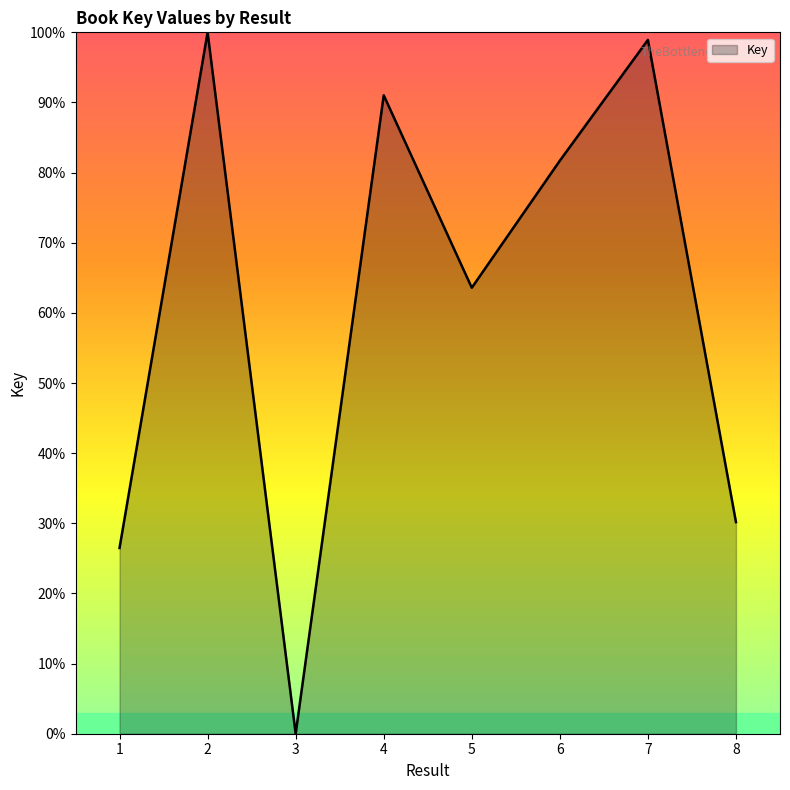

At which label is the value closest to 50?

5